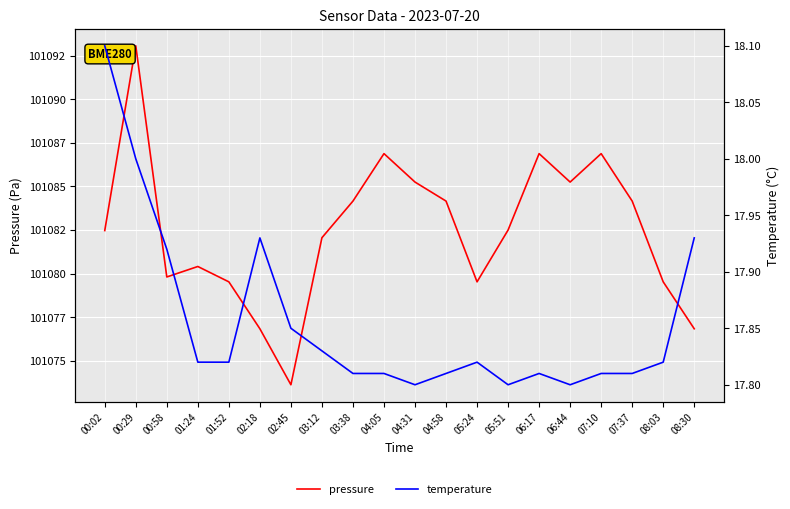

Is the value of pressure at 00:02 greater than the value of temperature at 03:38?

Yes